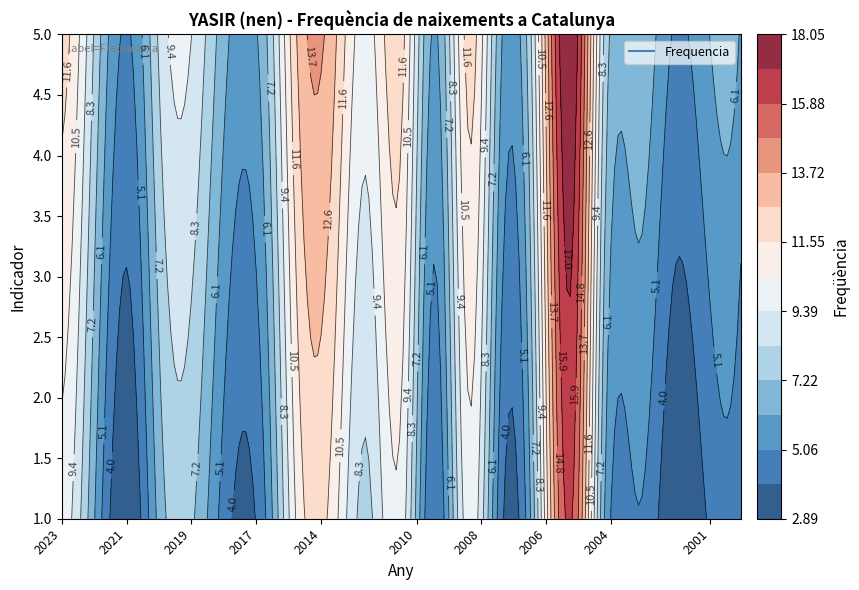

What is the minimum value shown in the chart?

4